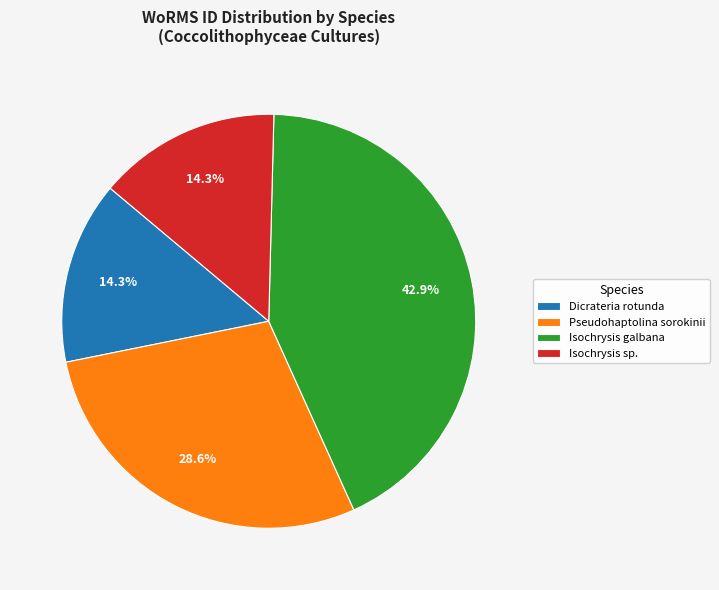

What is the largest slice in the pie chart?

Isochrysis galbana